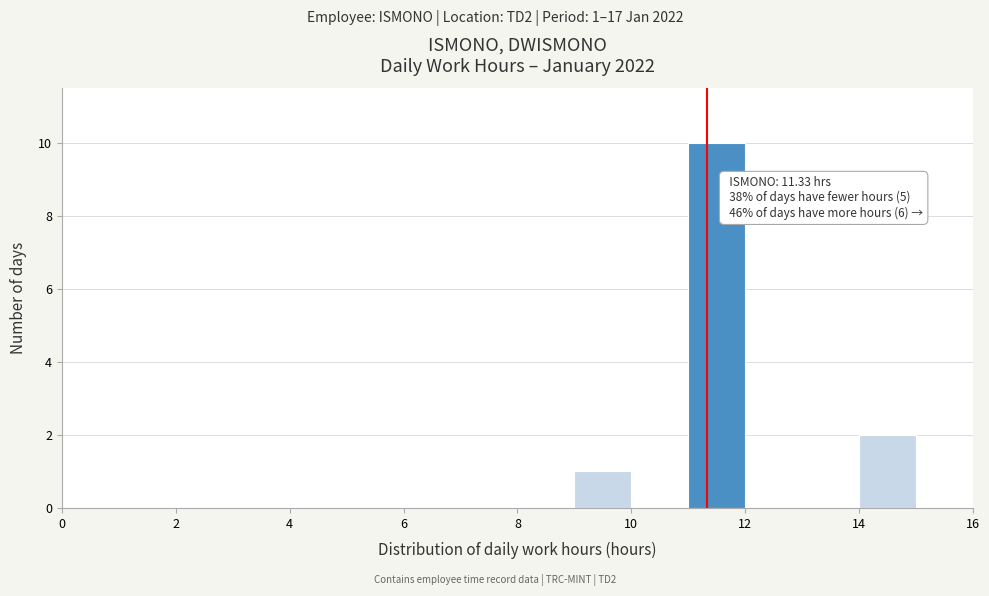

Over which range of the x-axis is the bar tallest?

11 to 12